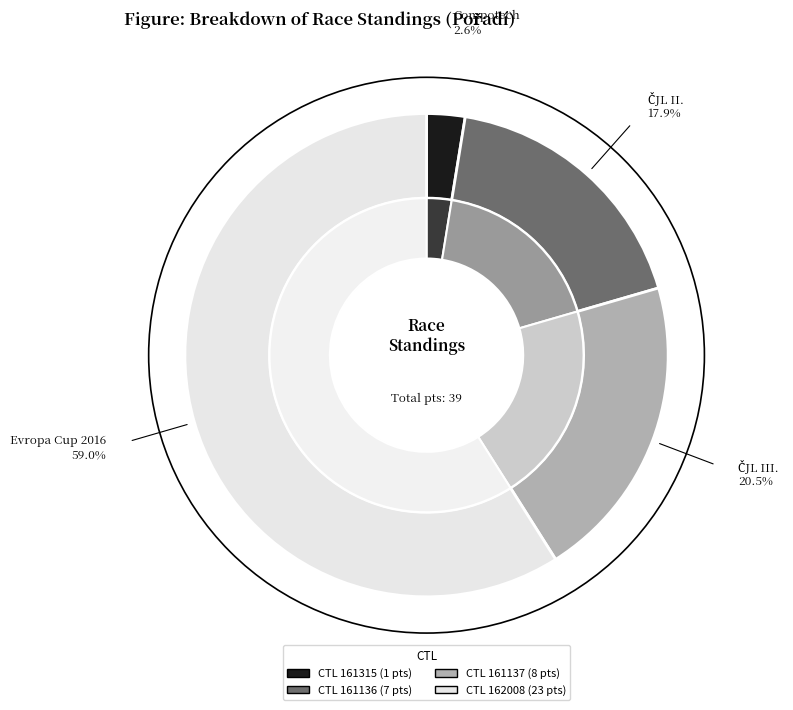

How many slices are in this pie chart?

4